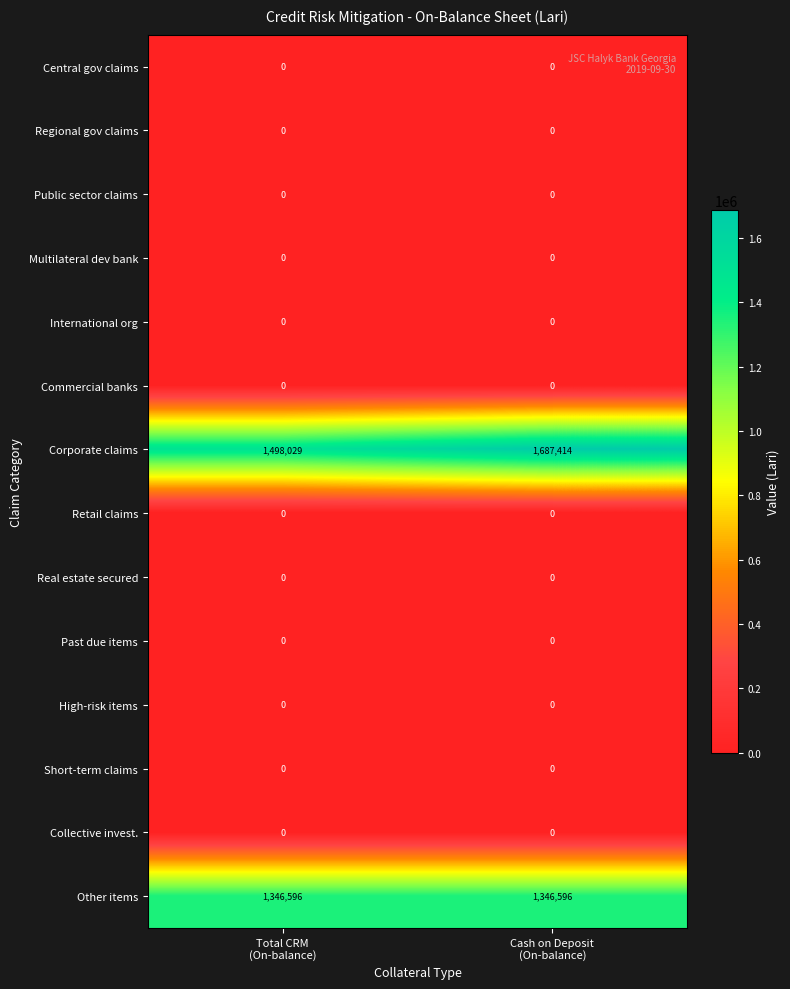

Which series has the widest spread of values?

Corporate claims